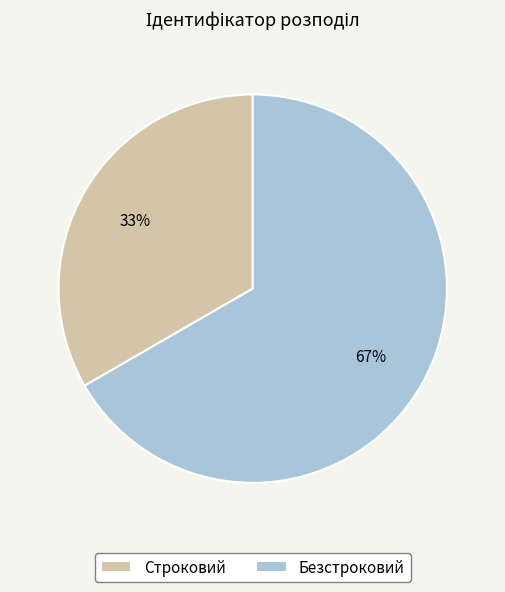

Does Безстроковий account for over 50% of the chart?

Yes